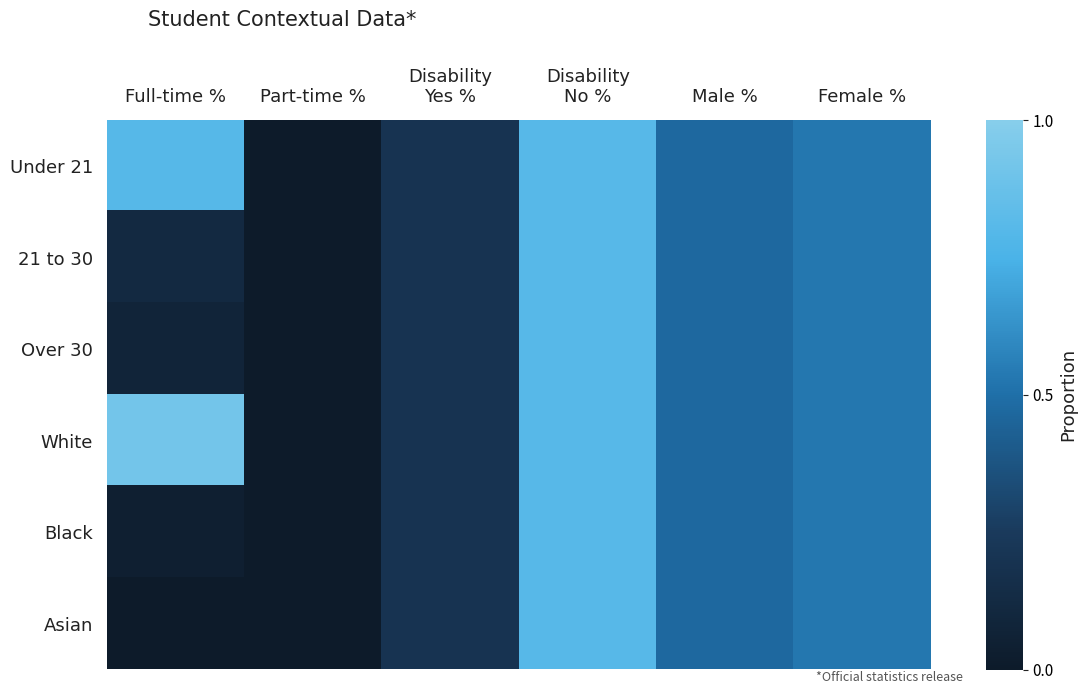

Reading left to right, transcribe all the data shown in this chart.

Under 21: Full-time %=0.8	Part-time %=0.0	Disability
Yes %=0.2	Disability
No %=0.8	Male %=0.5	Female %=0.5
21 to 30: Full-time %=0.1	Part-time %=0.0	Disability
Yes %=0.2	Disability
No %=0.8	Male %=0.5	Female %=0.5
Over 30: Full-time %=0.1	Part-time %=0.0	Disability
Yes %=0.2	Disability
No %=0.8	Male %=0.5	Female %=0.5
White: Full-time %=0.9	Part-time %=0.0	Disability
Yes %=0.2	Disability
No %=0.8	Male %=0.5	Female %=0.5
Black: Full-time %=0.0	Part-time %=0.0	Disability
Yes %=0.2	Disability
No %=0.8	Male %=0.5	Female %=0.5
Asian: Full-time %=0.0	Part-time %=0.0	Disability
Yes %=0.2	Disability
No %=0.8	Male %=0.5	Female %=0.5